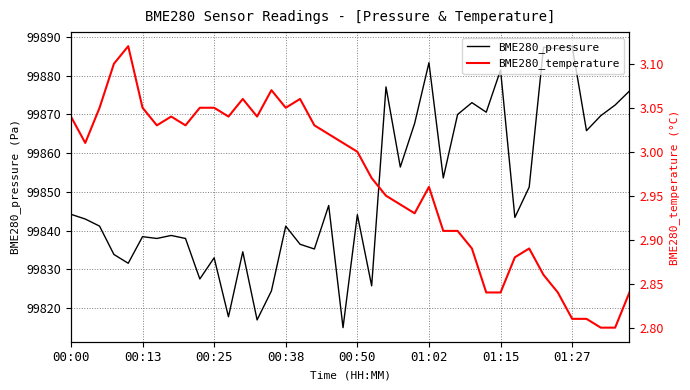

The BME280_pressure series shows 25937.3 at 01:15. True or false?

False